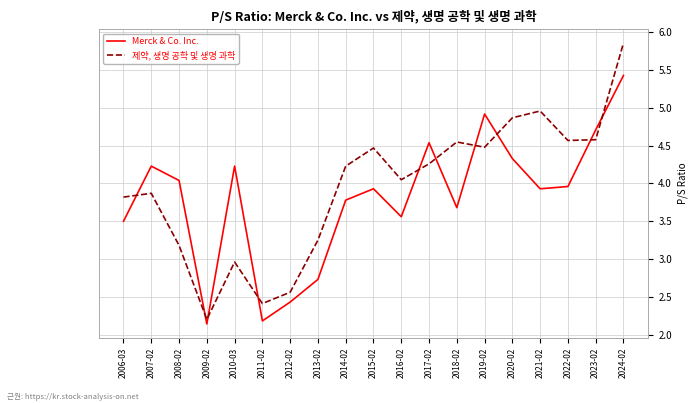

Between which two adjacent categories do Merck & Co. Inc. and 제약, 생명 공학 및 생명 과학 first intersect?

2006-03 and 2007-02